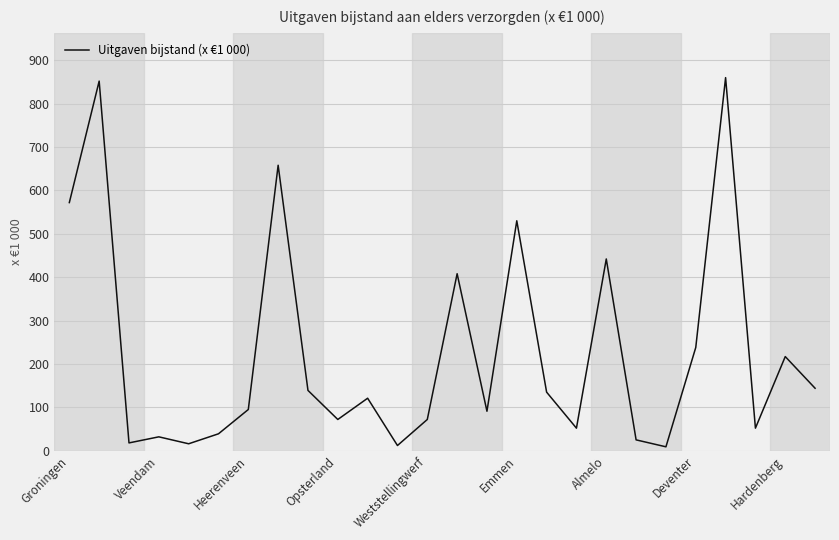

What is the difference between the maximum and minimum values?

851